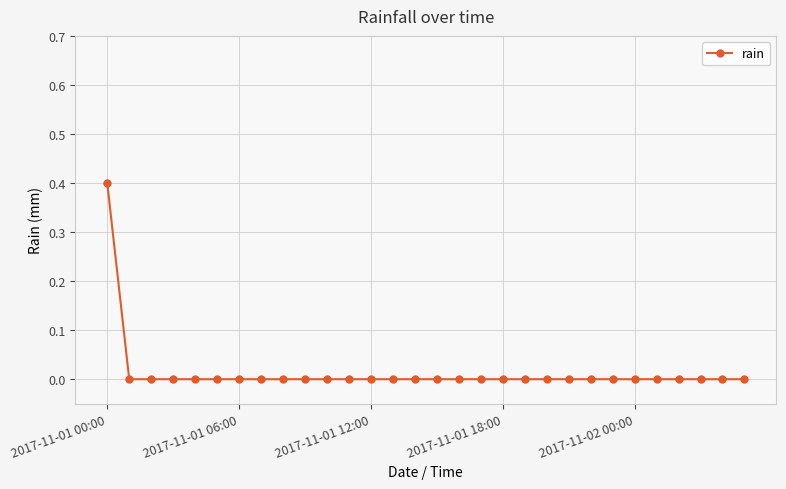

How many lines are shown in the chart?

1